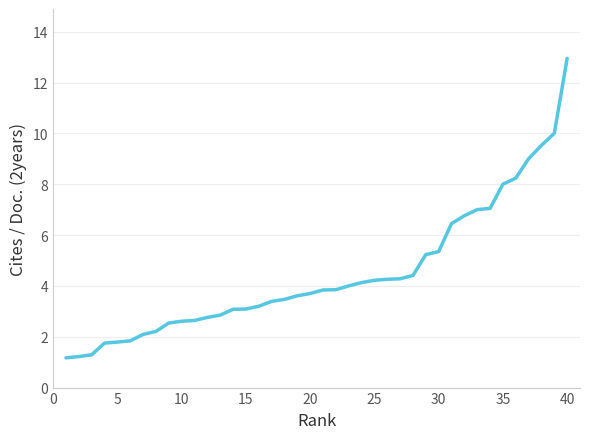

What is the difference between the maximum and minimum values?

11.8